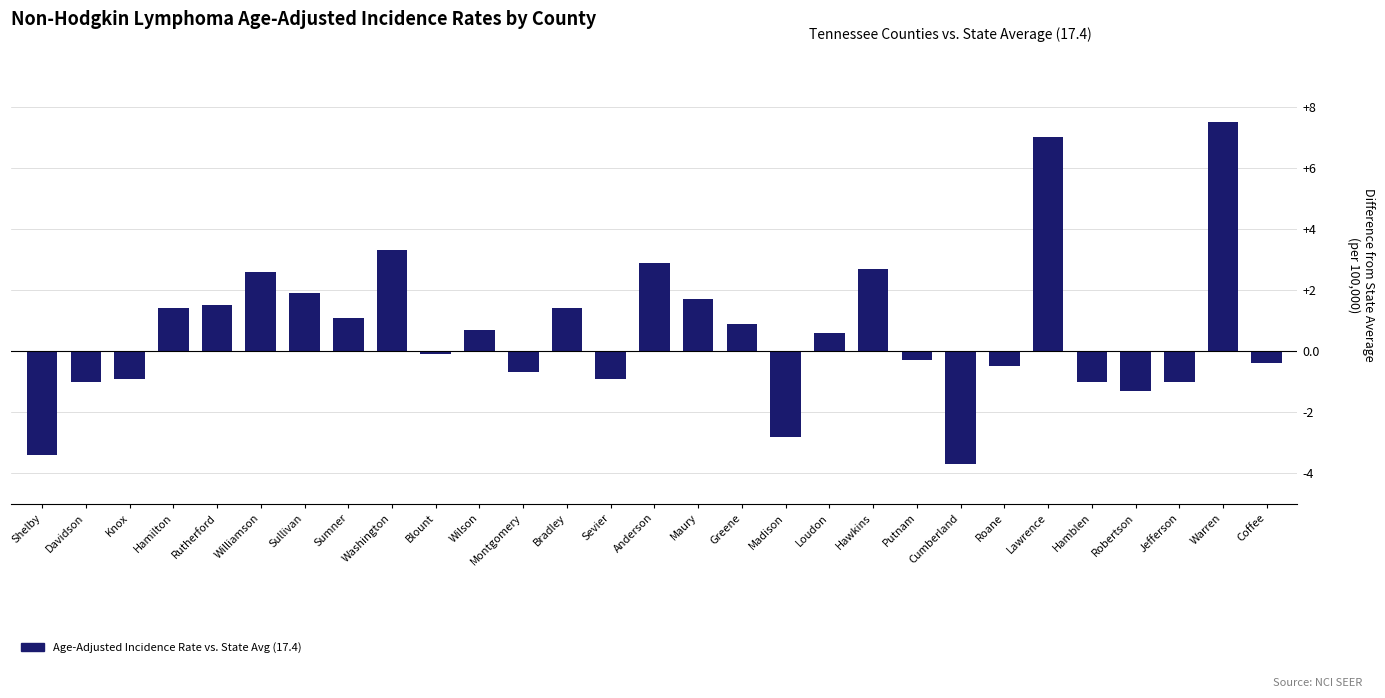

Is it true that the value at Bradley is 2.2?

False